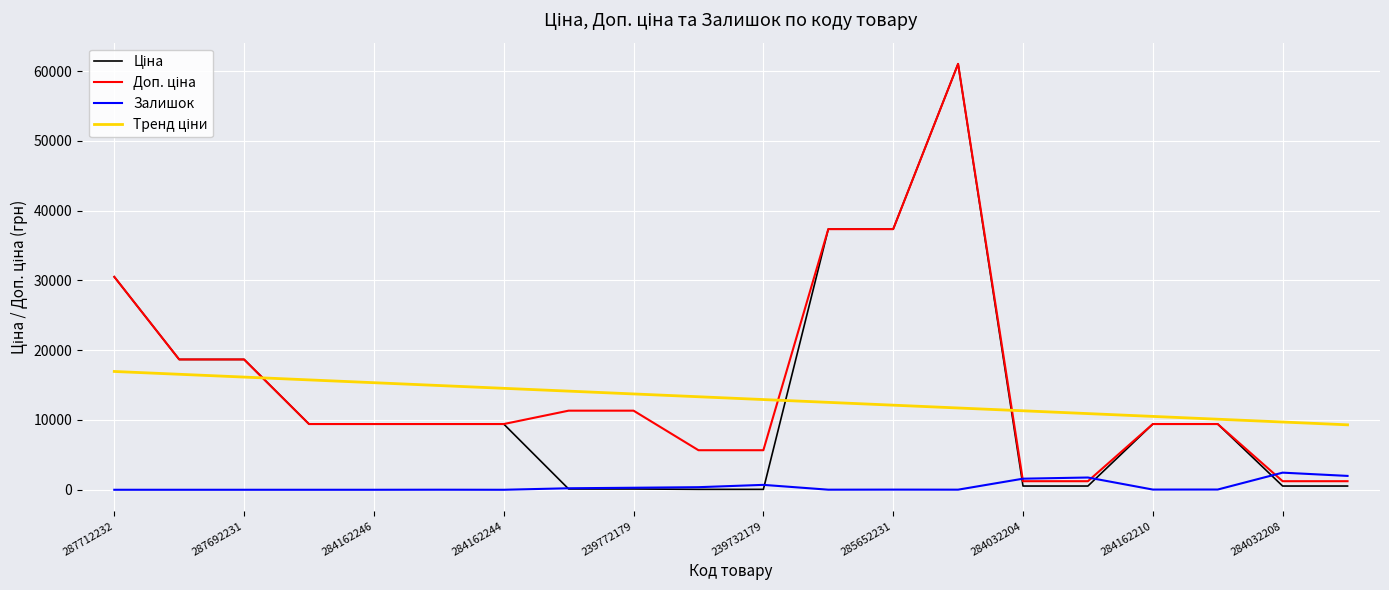

What is the highest value of the Залишок series?

2453.0